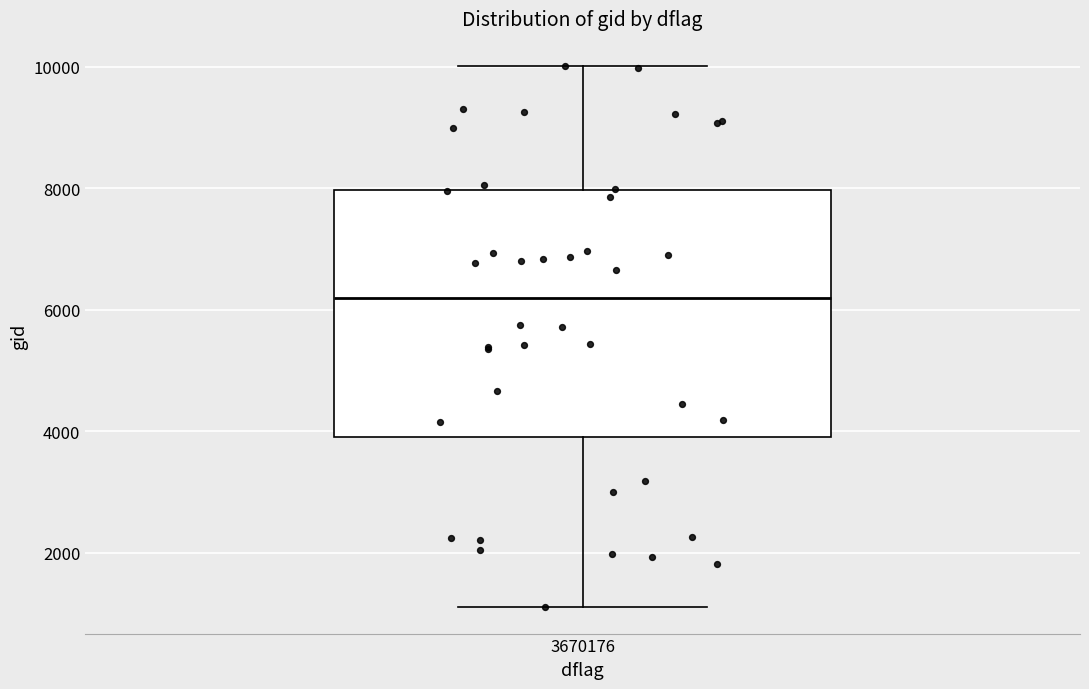

Transcribe this box plot: give where the median line is, the range the box spans, and where the two whiskers end, as read against the y-axis. The values are not printed on the chart, so give them approximately, as read against the axis.

median 6200, box 4000 to 8000, whiskers 1200 to 10000